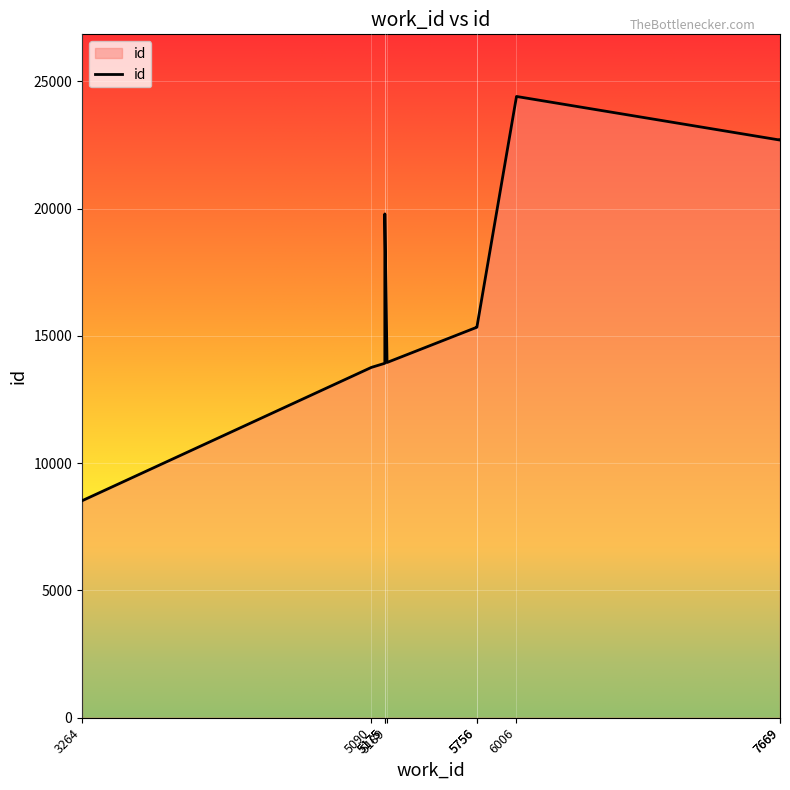

At which label does the data first exceed 15338?

5175